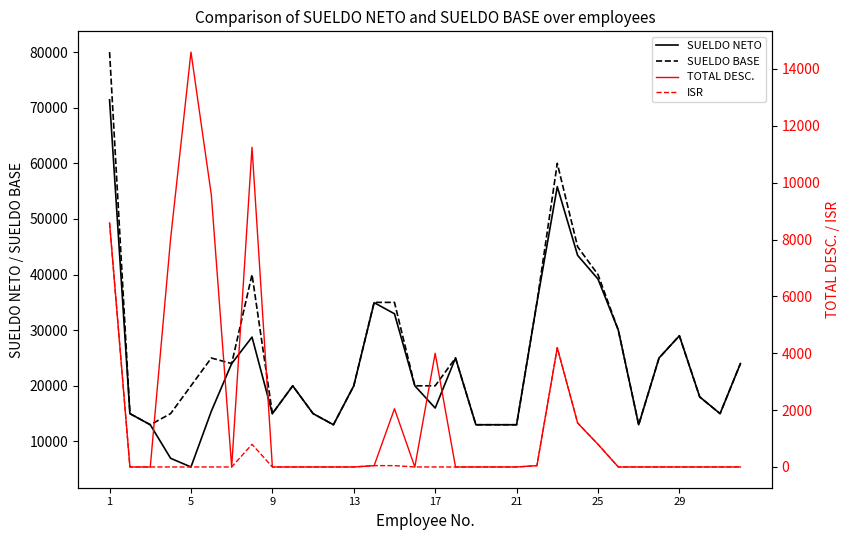

How many distinct data groups are displayed?

4